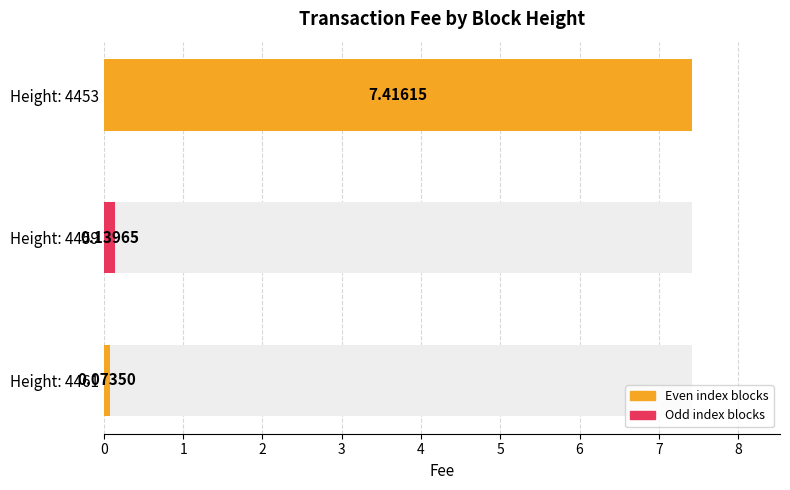

What is the change in value from 4461 to 4453?

+7.3